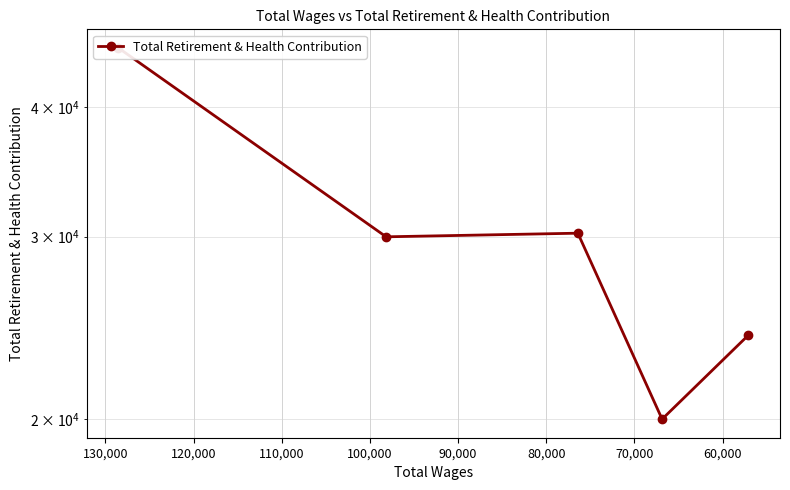

Is it true that the value at 80,000 is 10376?

False